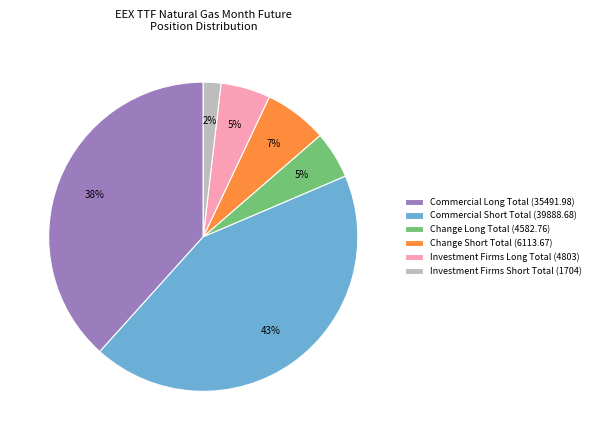

The Commercial Long Total (35491.98) slice represents 38% of the pie. True or false?

True